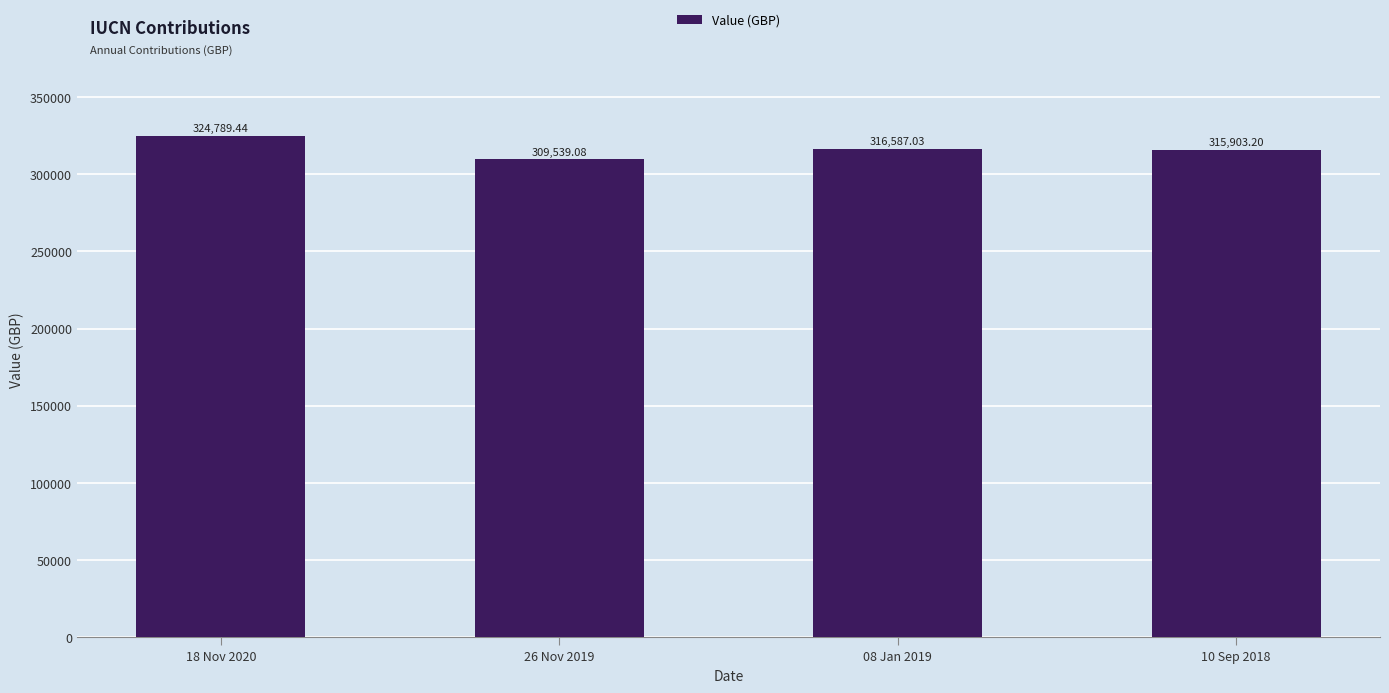

How many data points are above 316587?

2